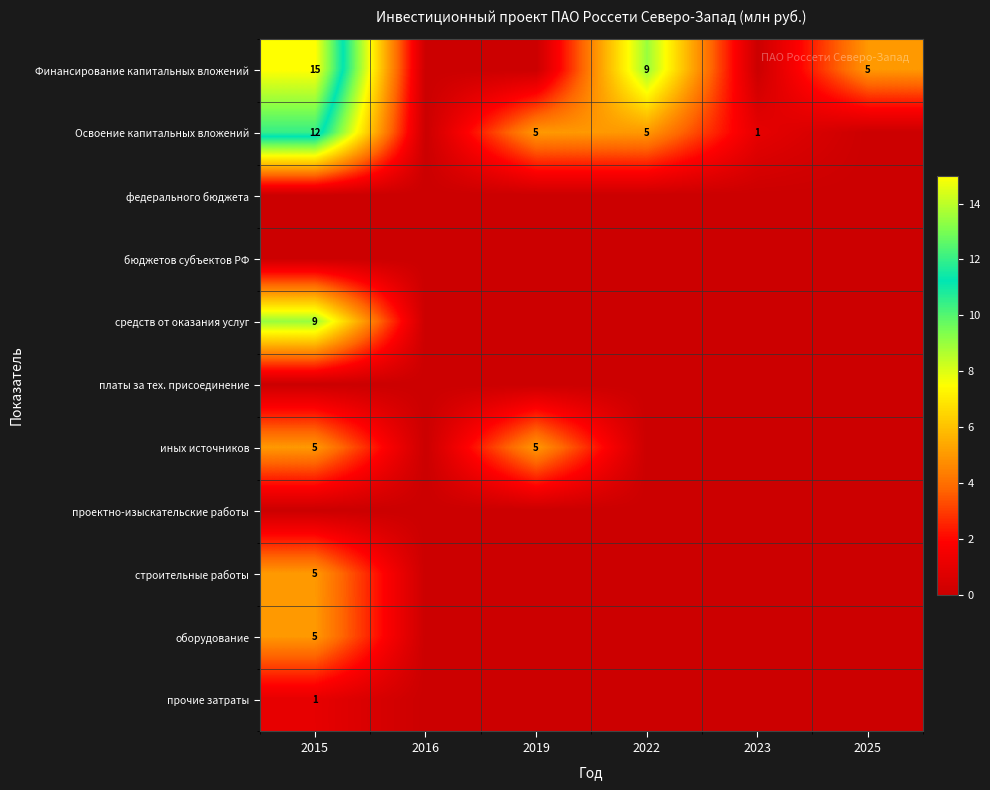

True or false: Освоение капитальных вложений has a value of 12 at 2015.

True